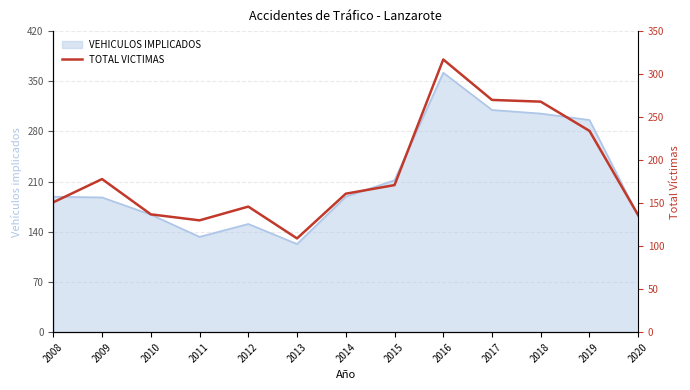

Where is the first local minimum?

2011